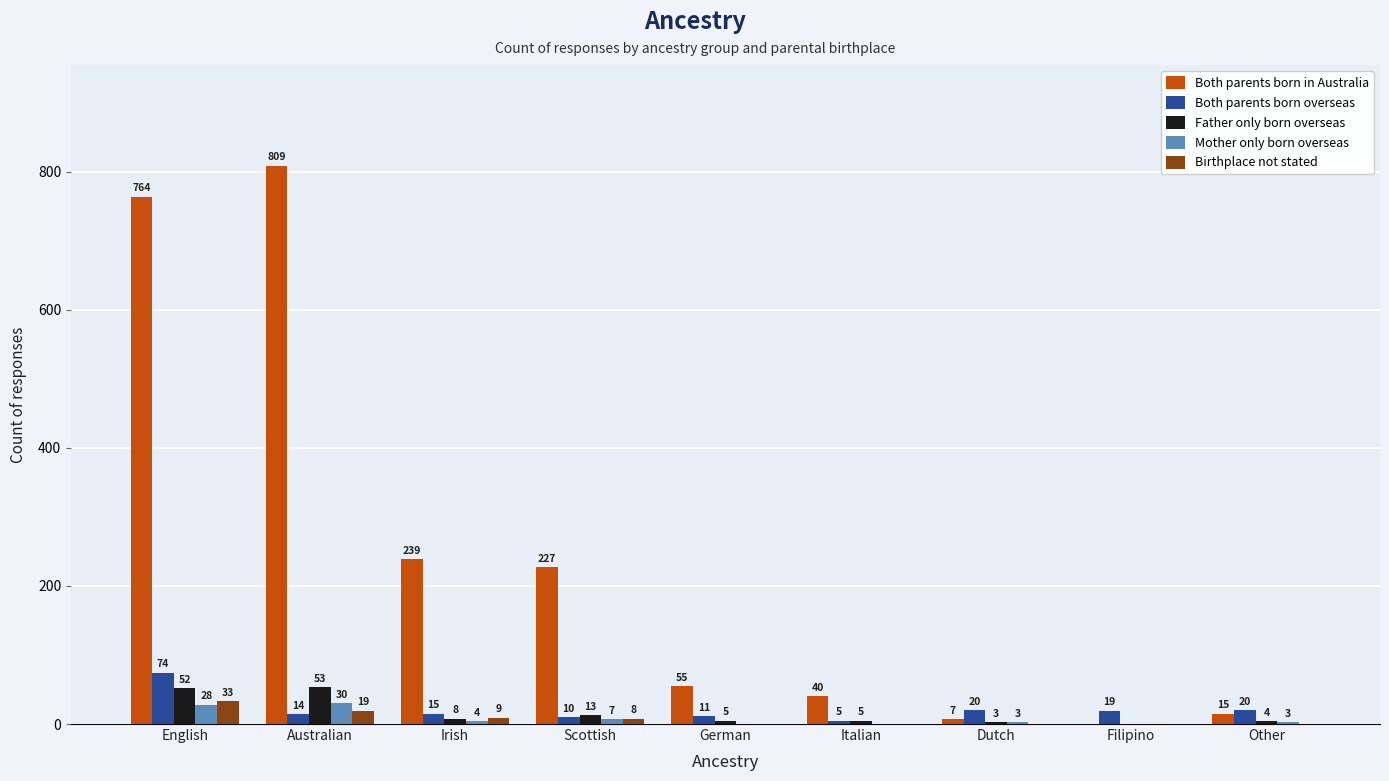

Which series has the largest total across all categories?

Both parents born in Australia